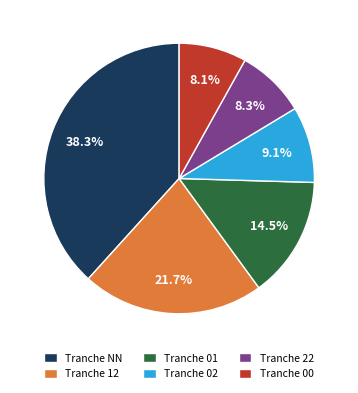

Which category has the biggest portion of the pie?

Tranche NN